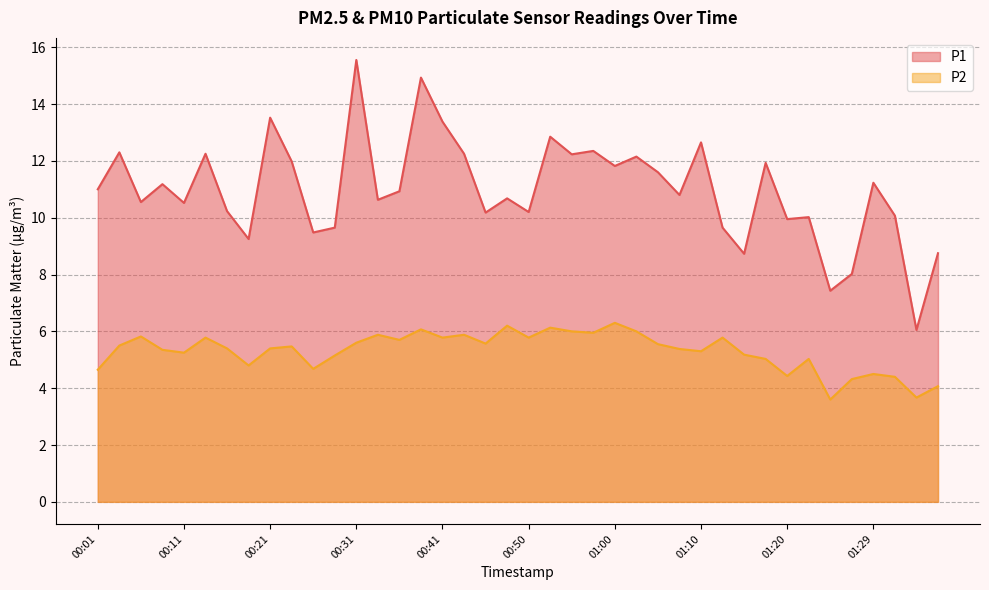

Where is the first local maximum for P1?

00:04